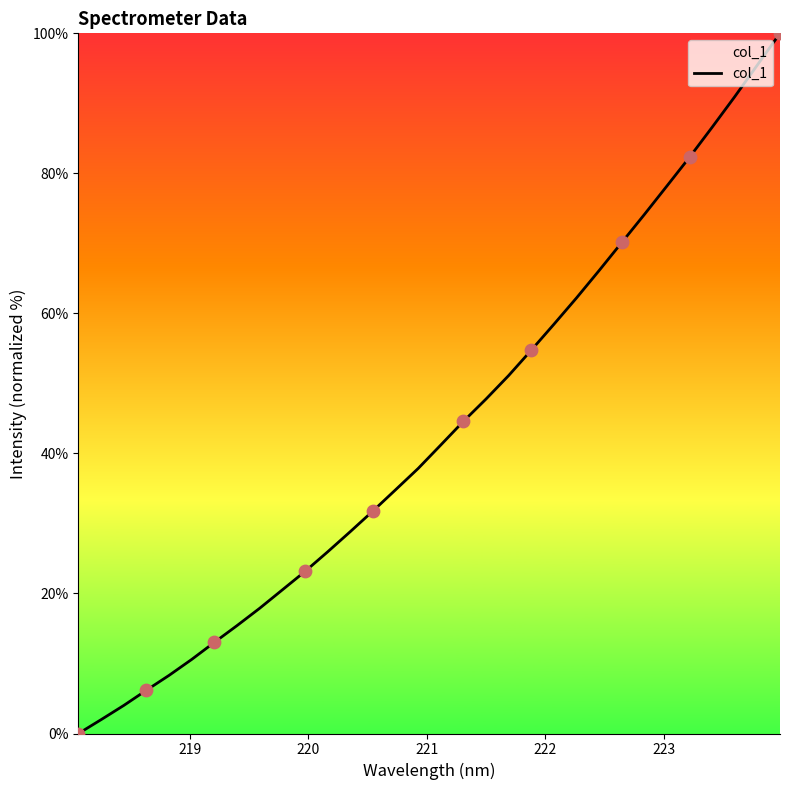

What is the maximum value shown in the chart?

100.0